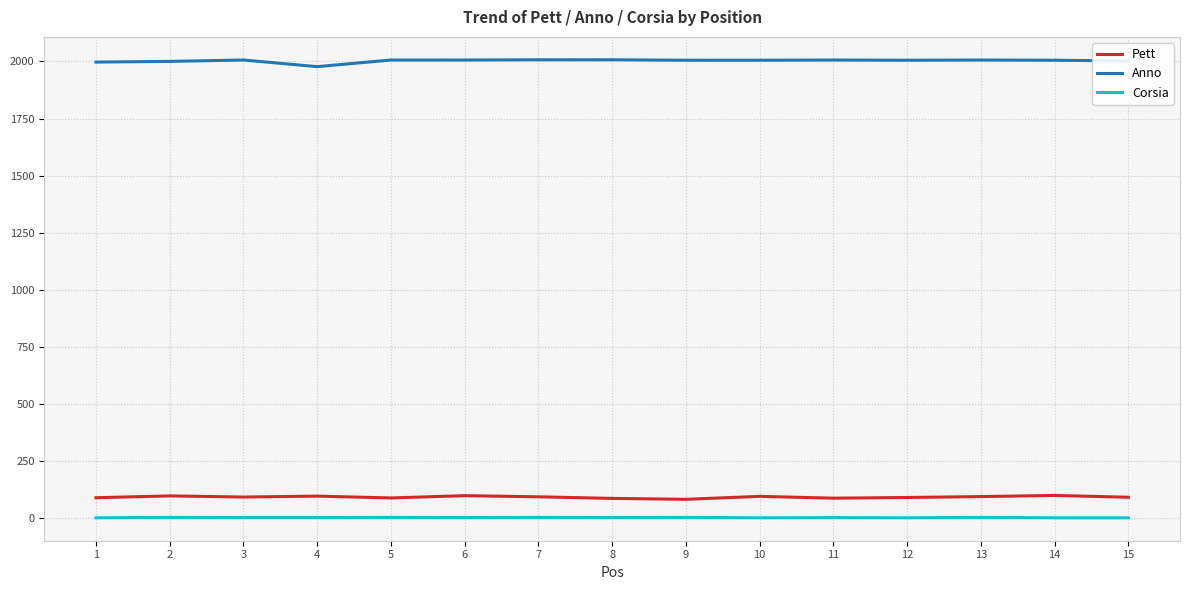

At 4, list the series in order from smallest to largest.

Corsia, Pett, Anno